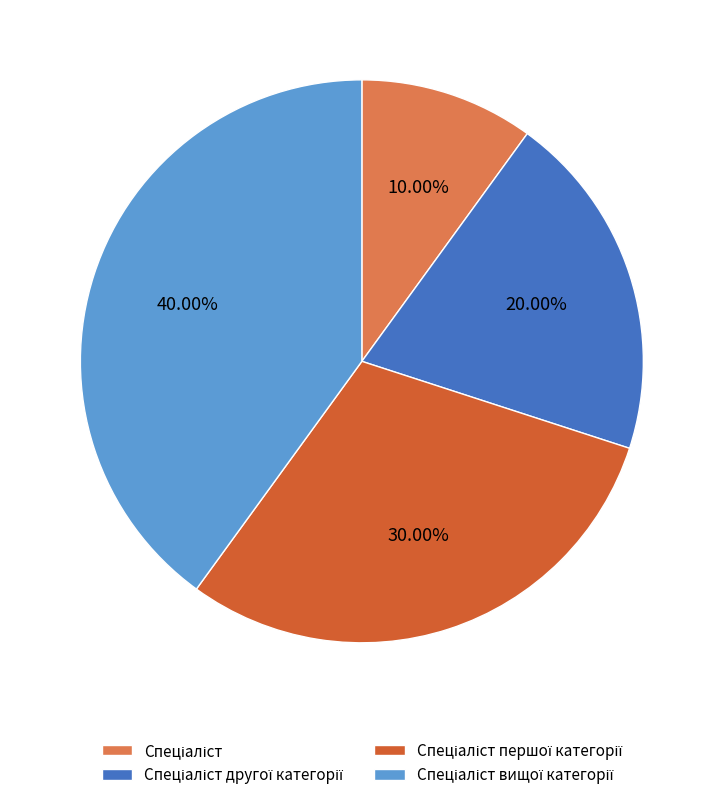

Is there any slice that represents more than half of the pie?

No